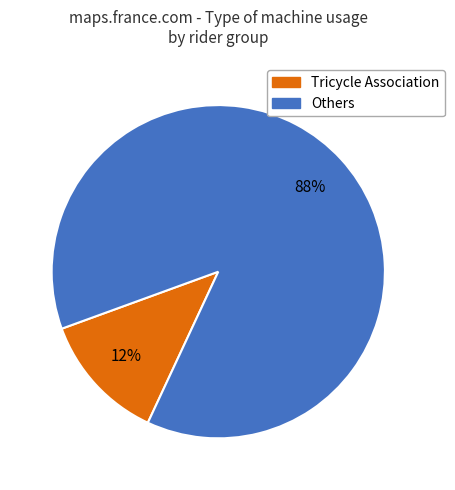

Does any single category account for the majority?

Yes